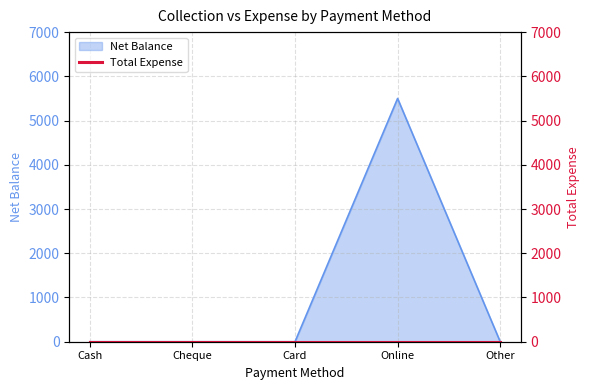

Where is the first local maximum?

Online